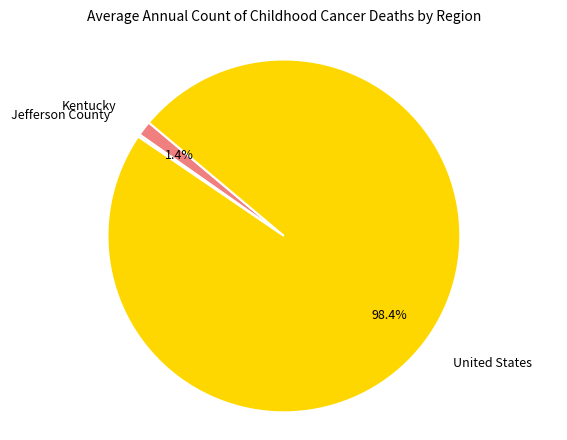

Does any single category account for the majority?

Yes